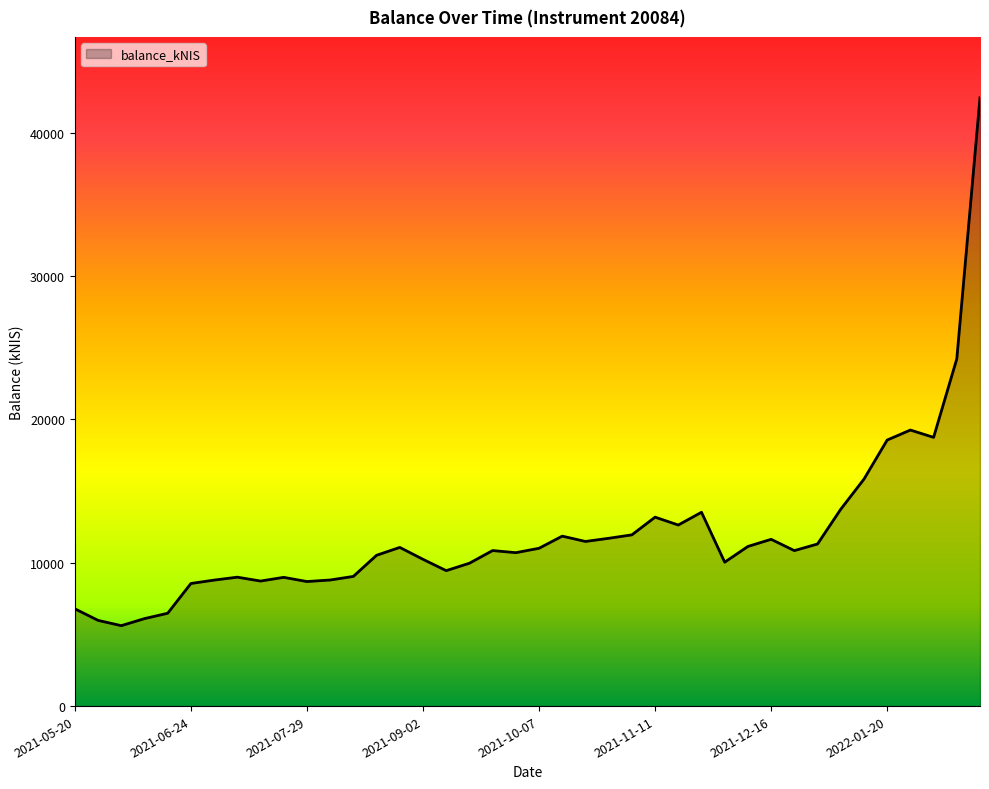

What is the difference between the maximum and minimum values?

36839.9